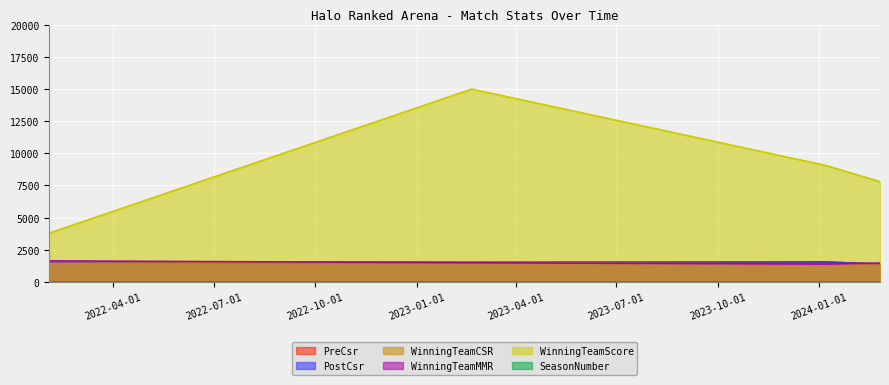

At which label does WinningTeamScore reach its peak?

2023-02-20